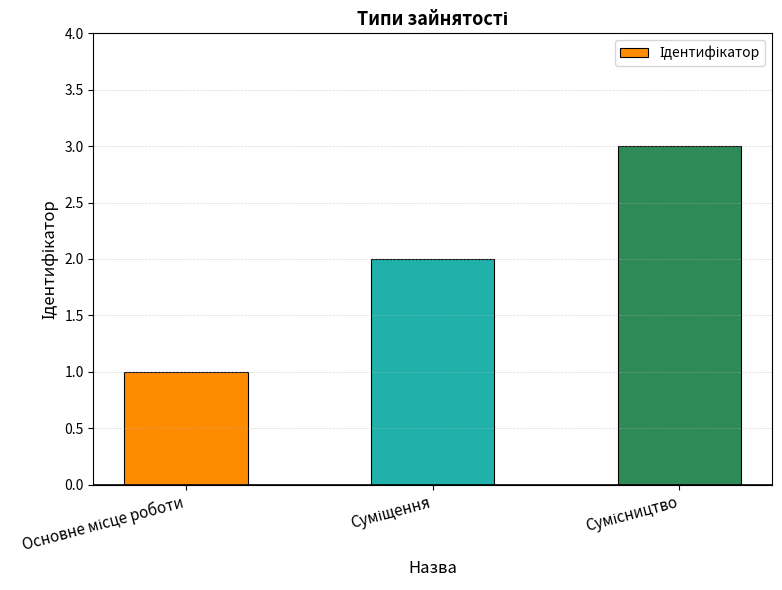

Reading left to right, what are all the values shown in this chart?

1	2	3